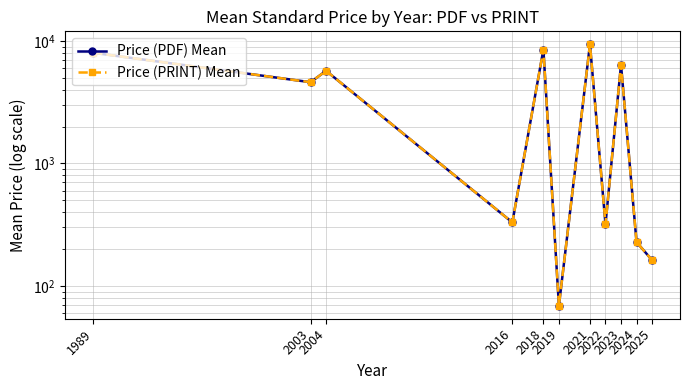

Which series has the largest range (max minus min)?

Price (PDF) Mean